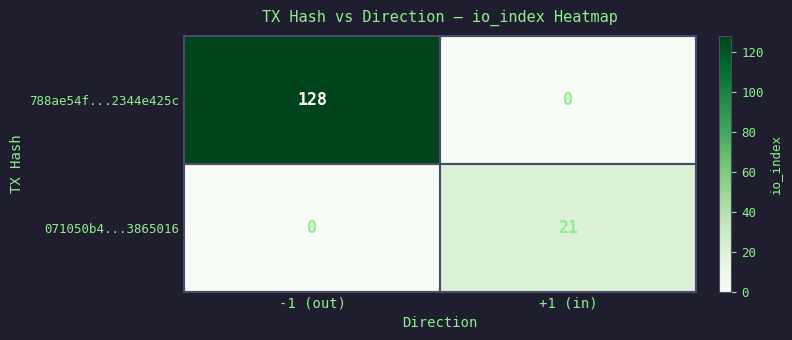

What is the maximum value shown in the chart?

128